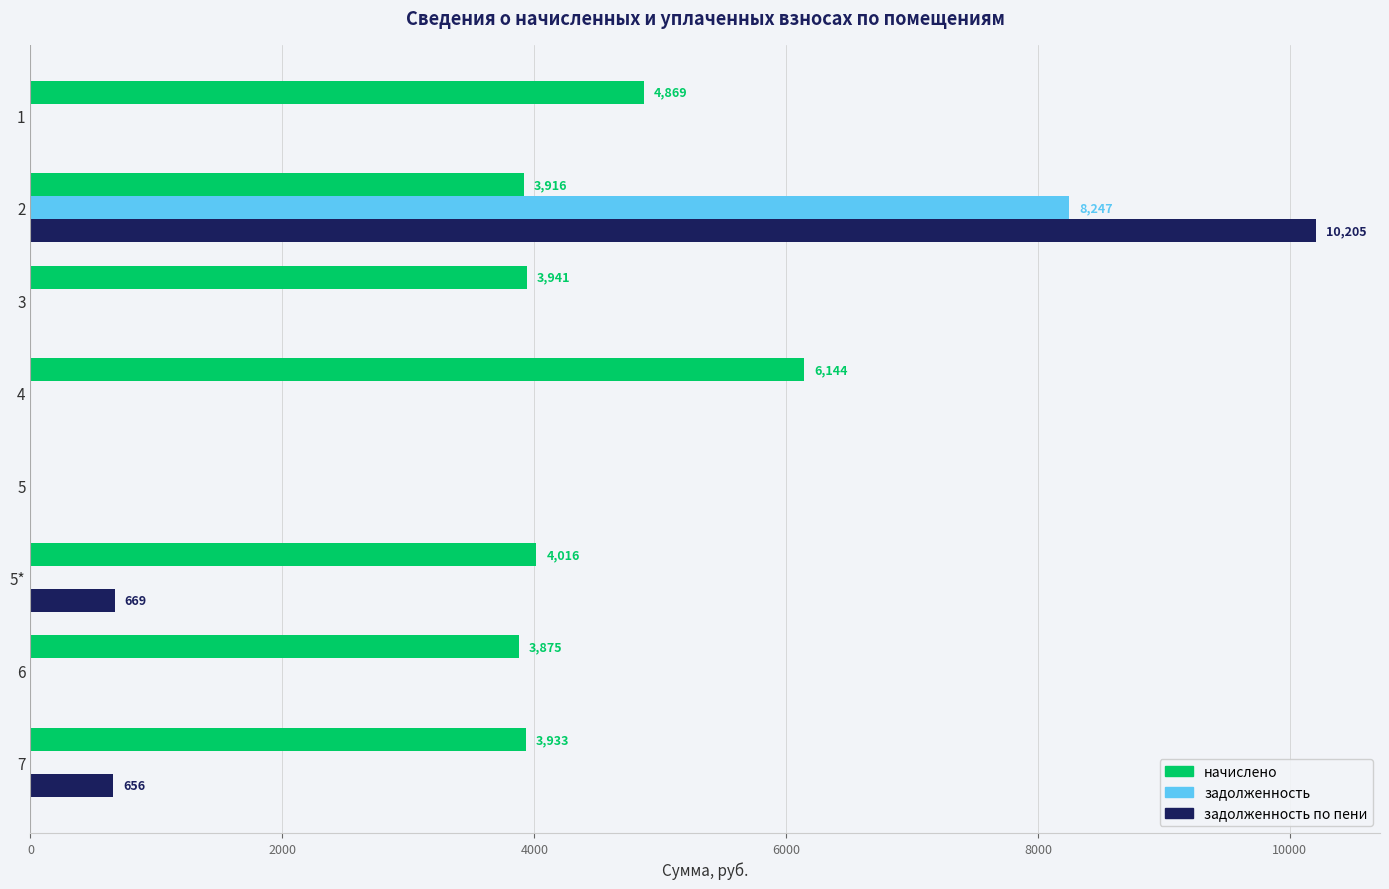

Which series has the largest total across all categories?

начислено